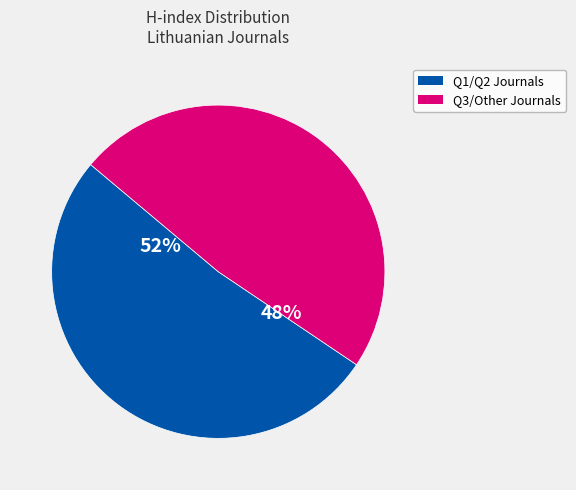

Count the number of slices in the pie.

2